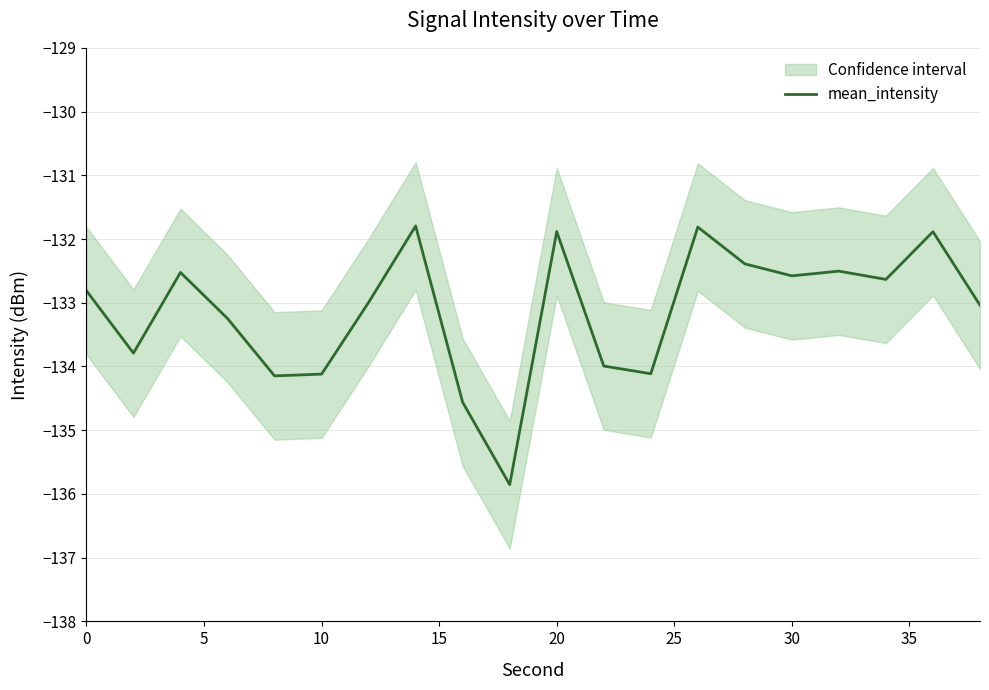

The value of mean_intensity at 30 is -132.6. True or false?

True